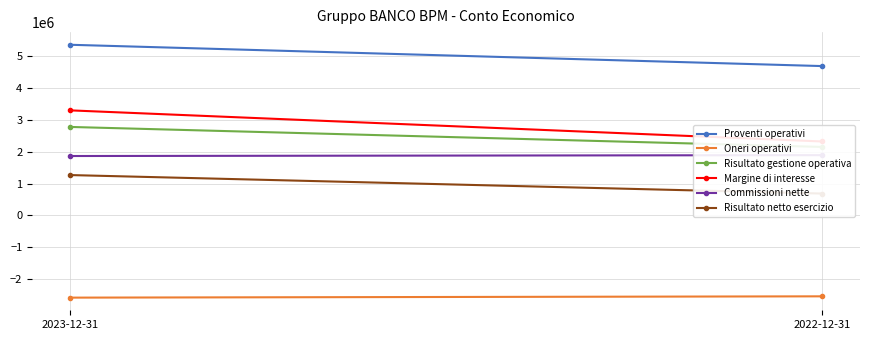

At which label does Proventi operativi reach its minimum?

2022-12-31